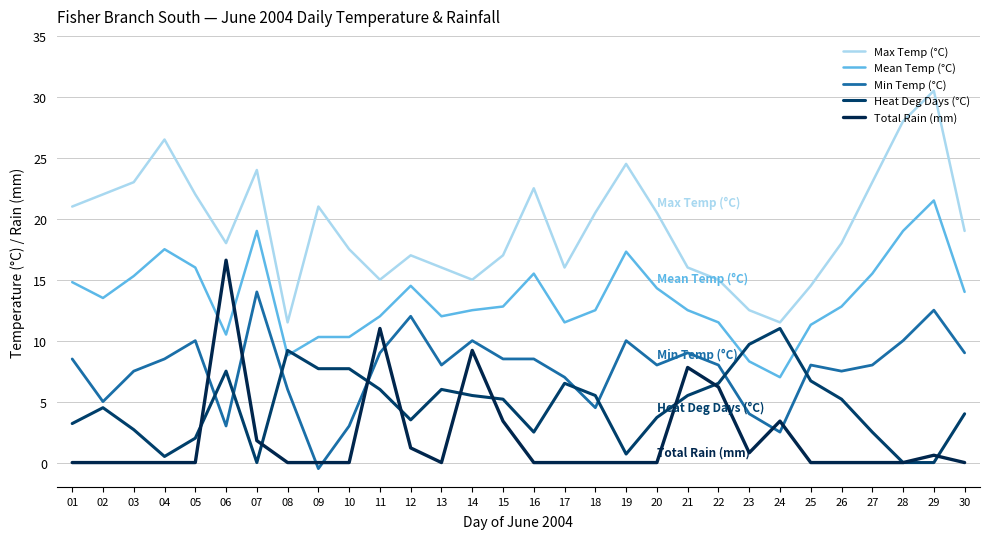

True or false: Total Rain (mm) and Mean Temp (°C) intersect in this chart.

True